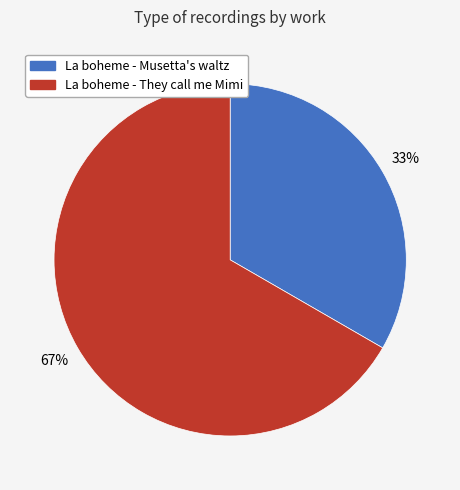

Is the sum of La boheme - Musetta's waltz and La boheme - They call me Mimi greater than half?

Yes